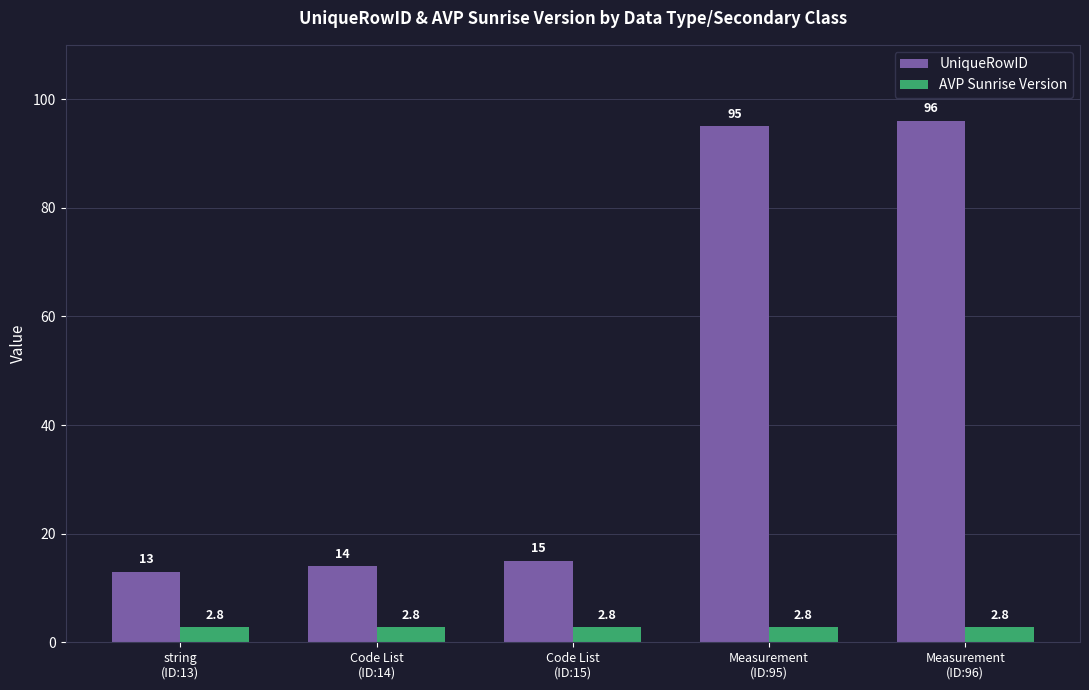

At how many categories does at least one series exceed 76?

2